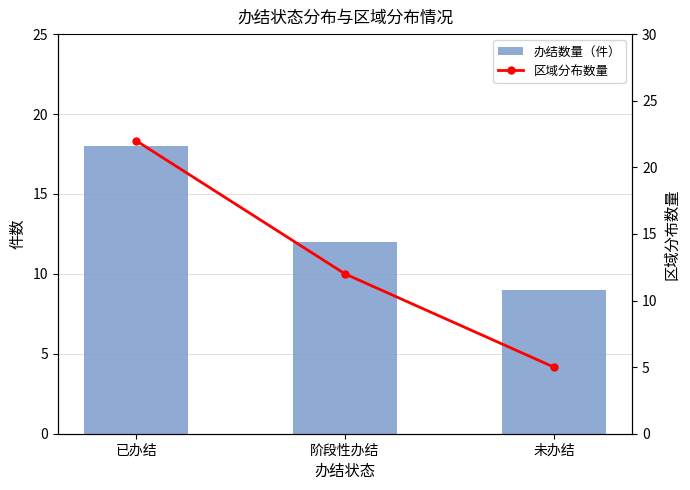

What is the difference between the second highest and minimum values in the 办结数量（件） series?

3